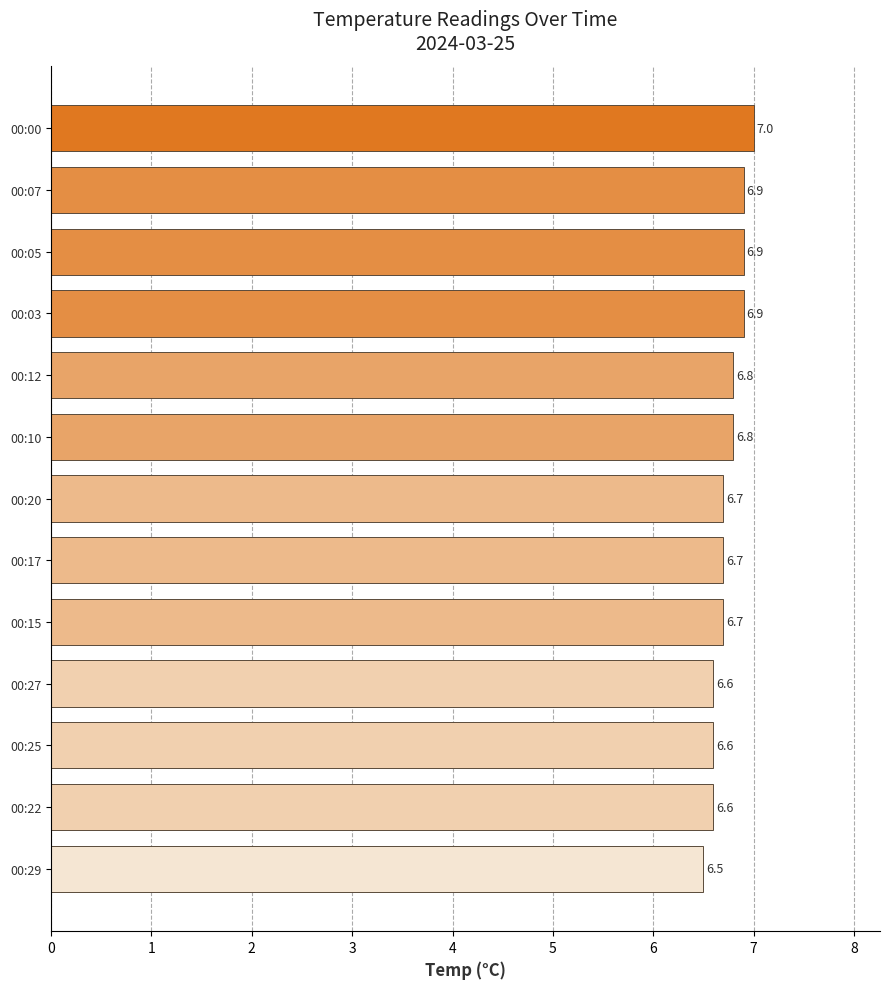

What is the change in value from 00:17 to 00:10?

+0.1